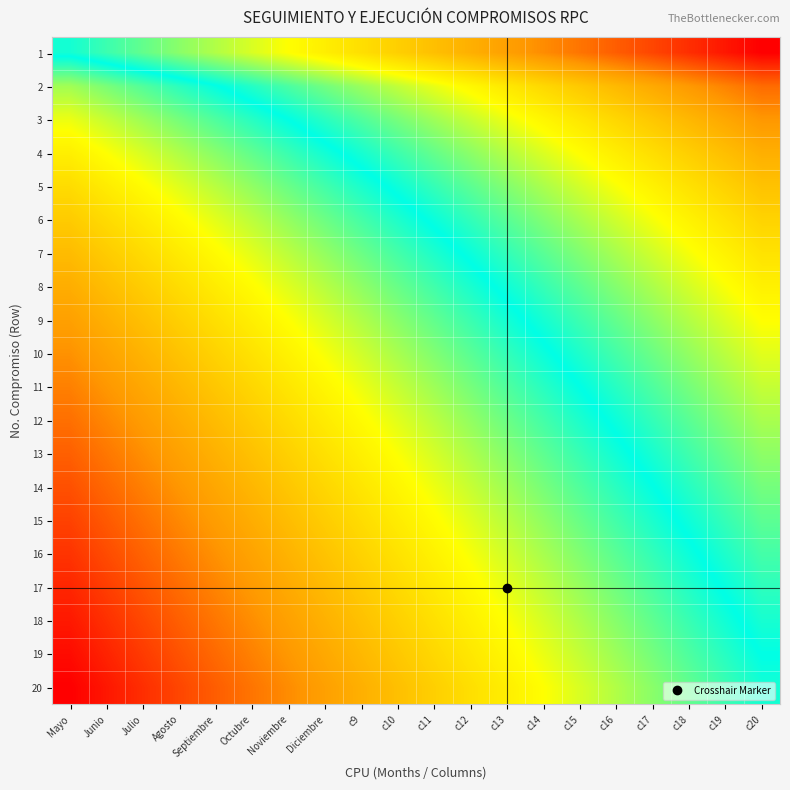

Between Noviembre and c19, which is larger?

c19